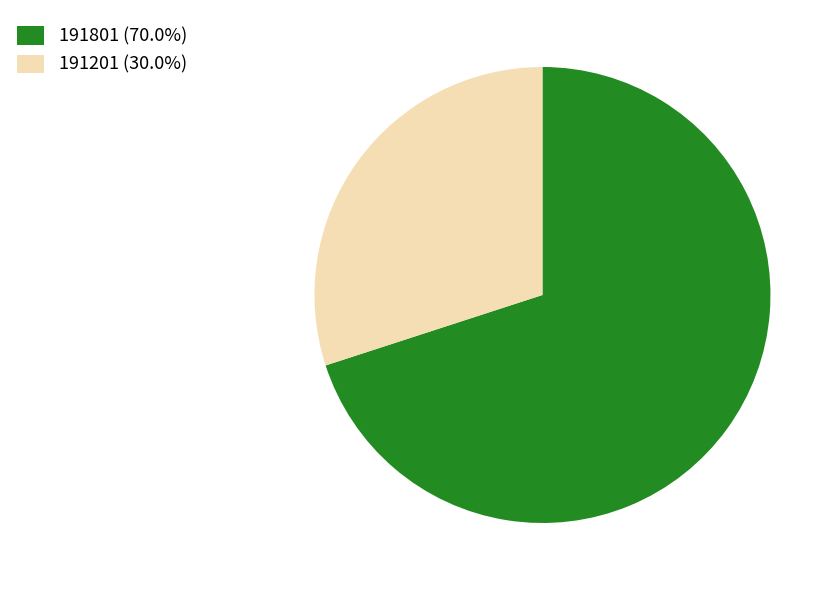

Does 191201 represent more than half of the total?

No